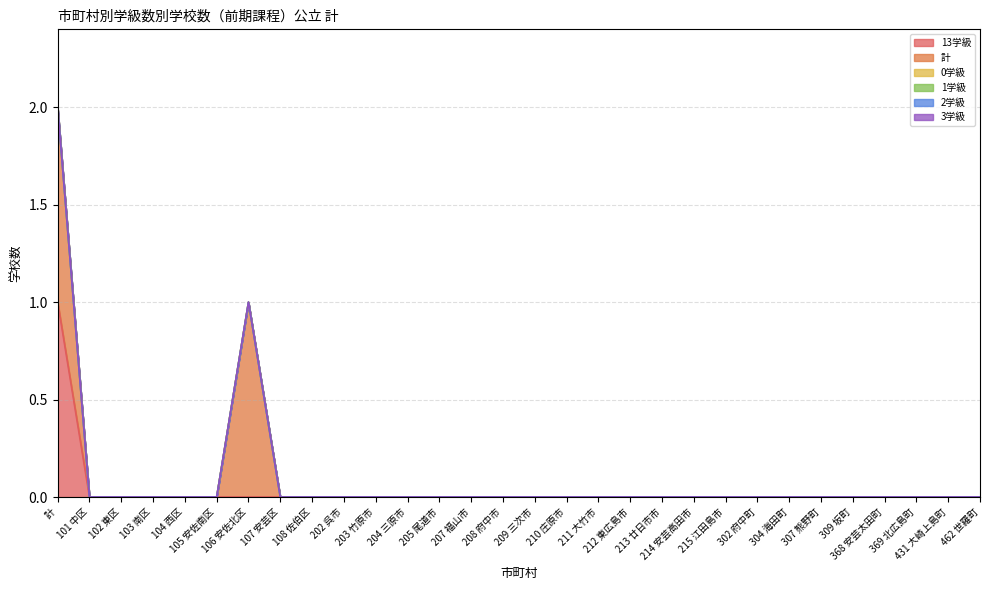

True or false: 3学級 and 0学級 cross at least once.

False